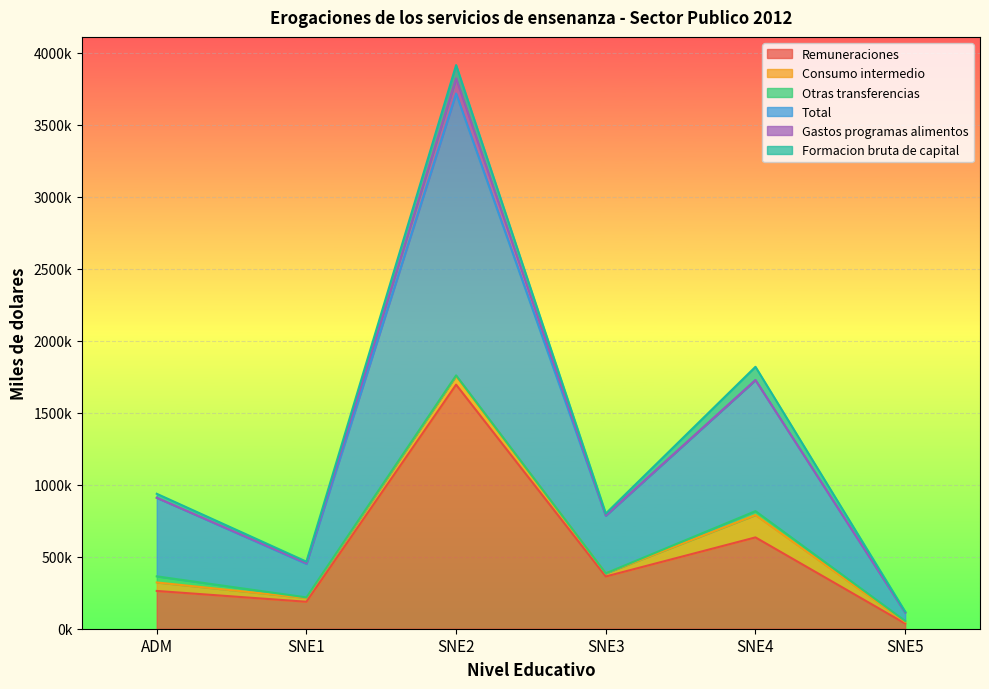

Between ADM and SNE5, which series saw the biggest shift?

Total